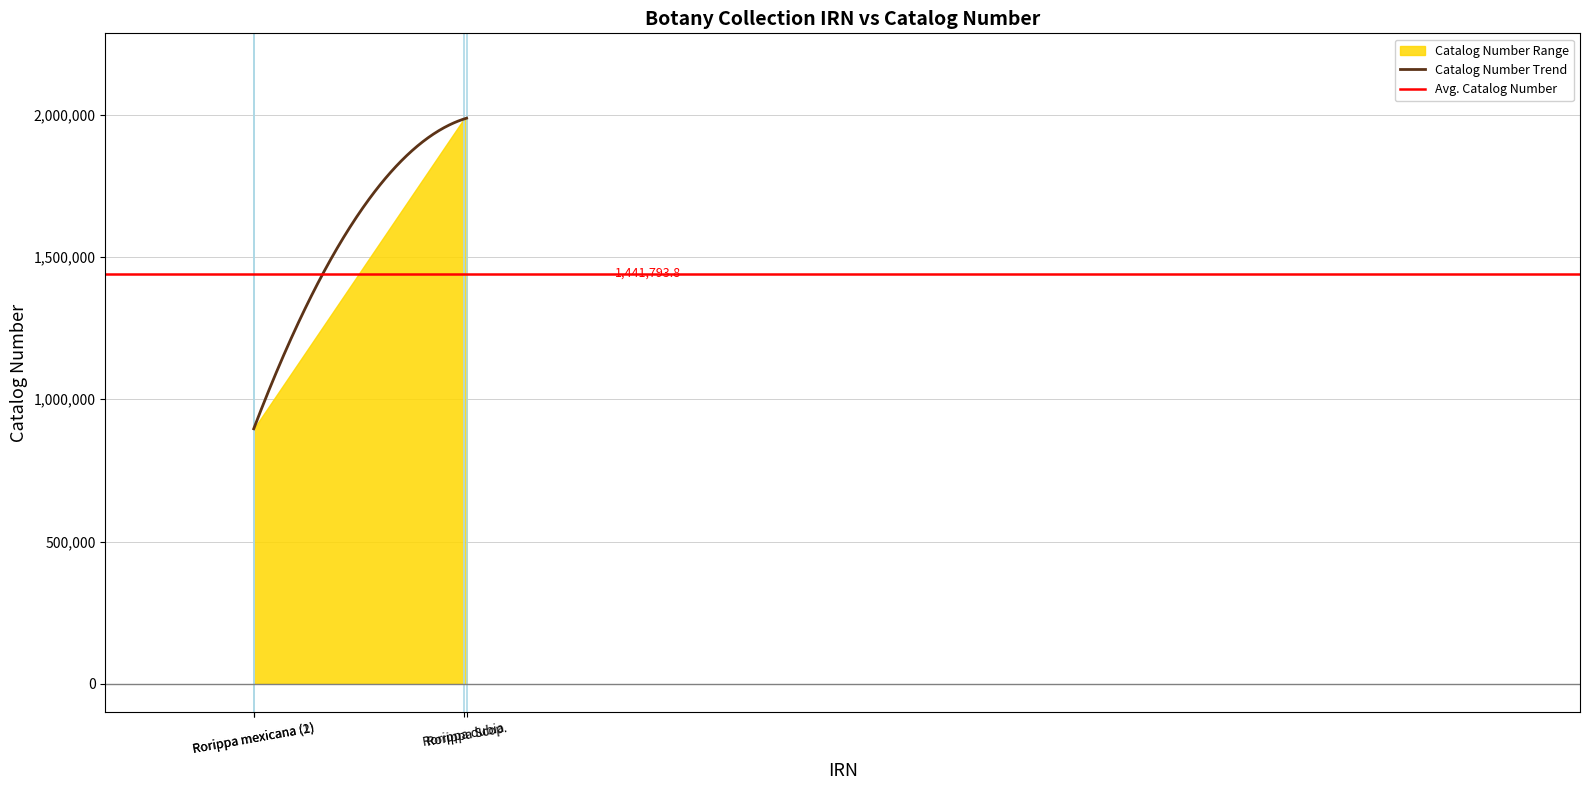

Is it true that the value at 597068 is 1985014?

True